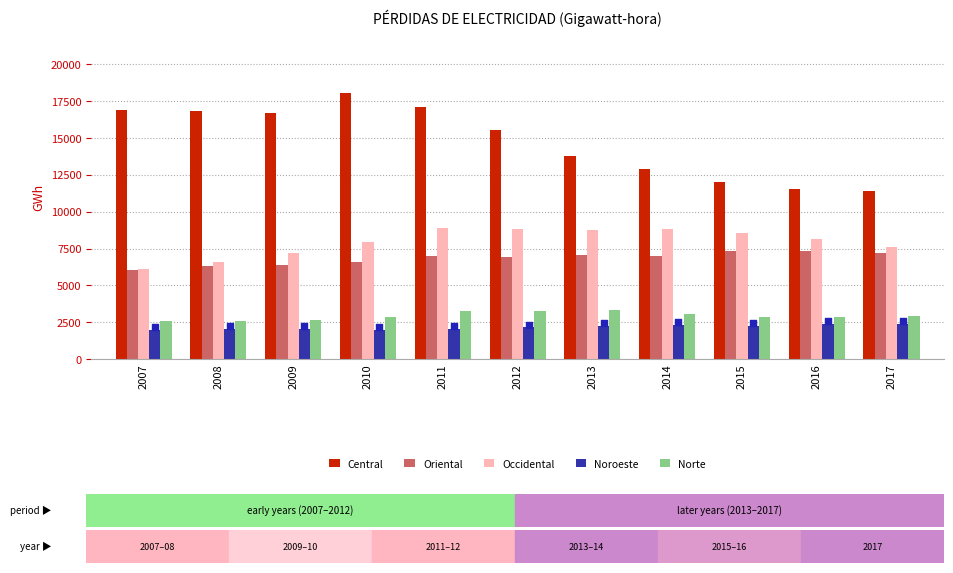

What are all the series names shown in the legend?

Central, Oriental, Occidental, Noroeste, Norte